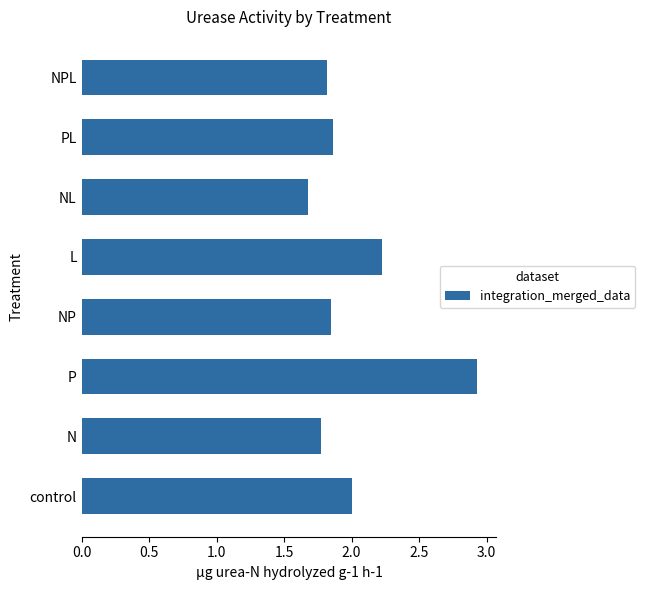

What is the difference between the values at NP and P?

1.1